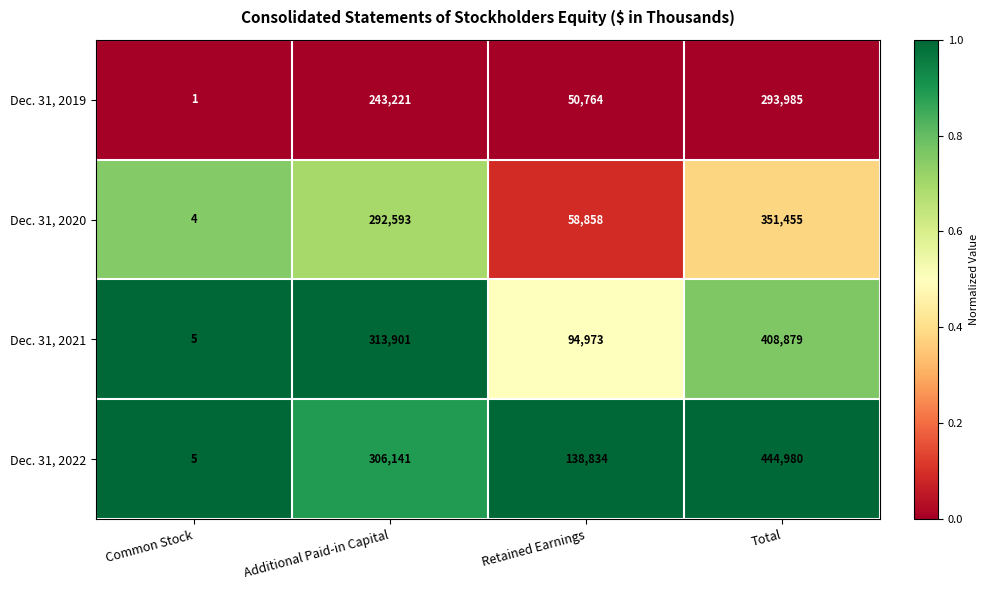

List the labels in order of Dec. 31, 2019 value, largest first.

Total, Additional Paid-in Capital, Retained Earnings, Common Stock